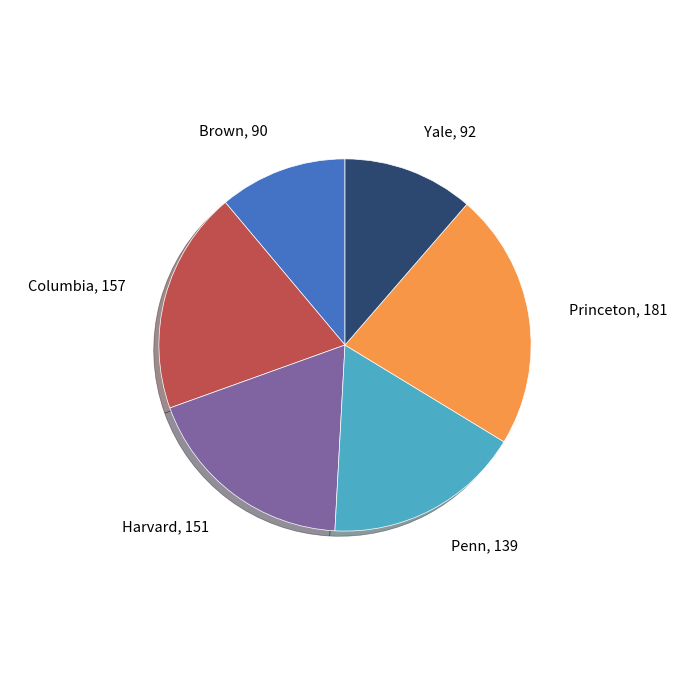

Does any single category account for the majority?

No